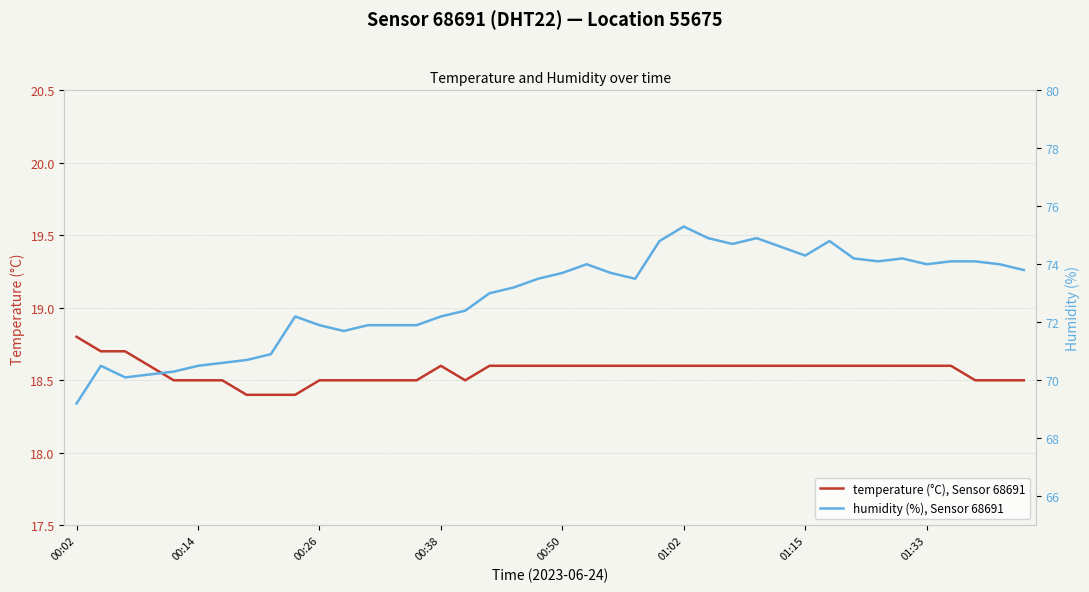

How many interior local peaks does the temperature (°C), Sensor 68691 series have?

1